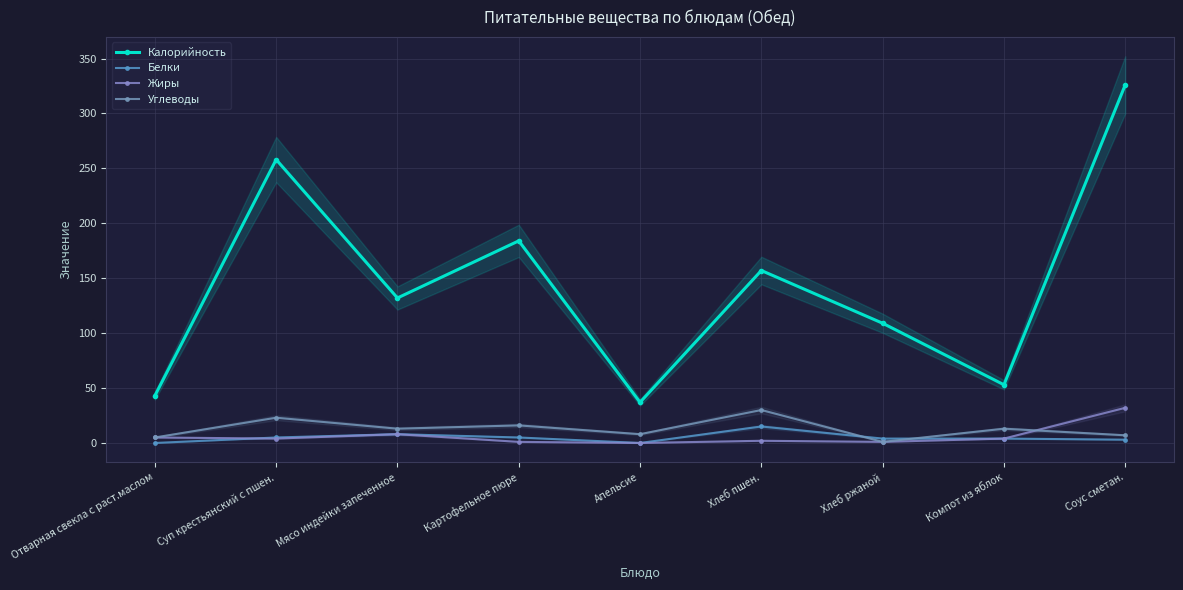

What position from the right is Хлеб пшен.?

4